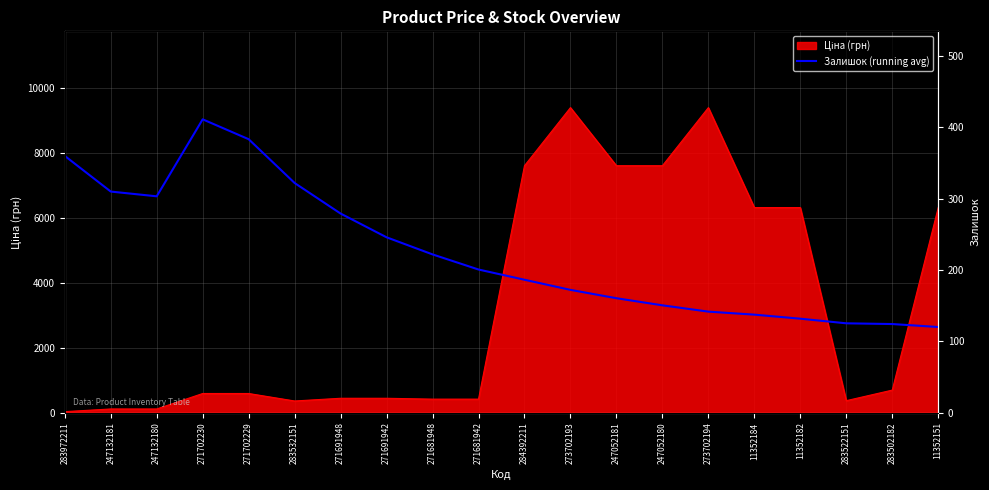

What is the sum of all values?

4487.6